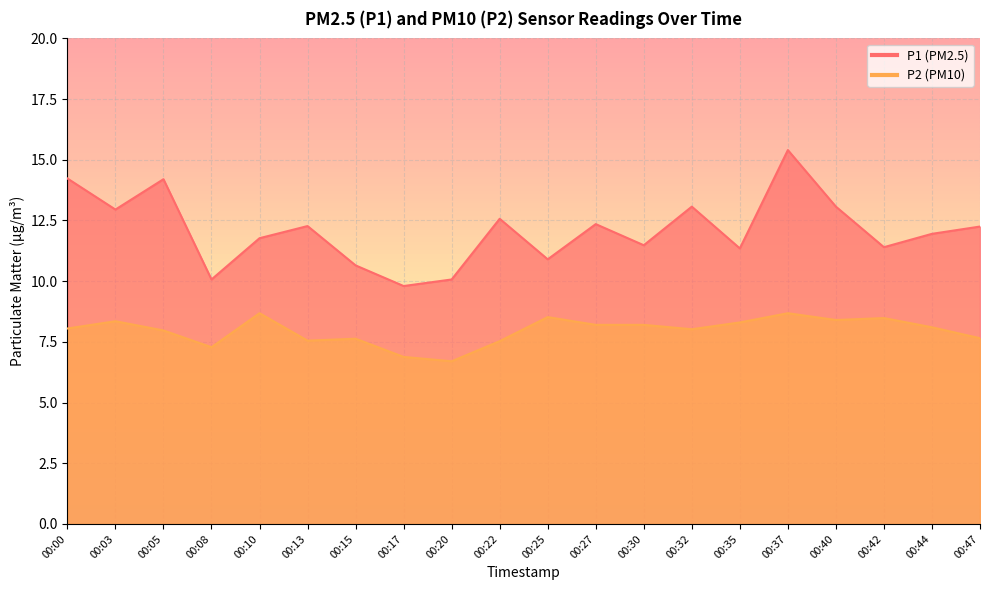

True or false: P2 and P1 cross at least once.

False